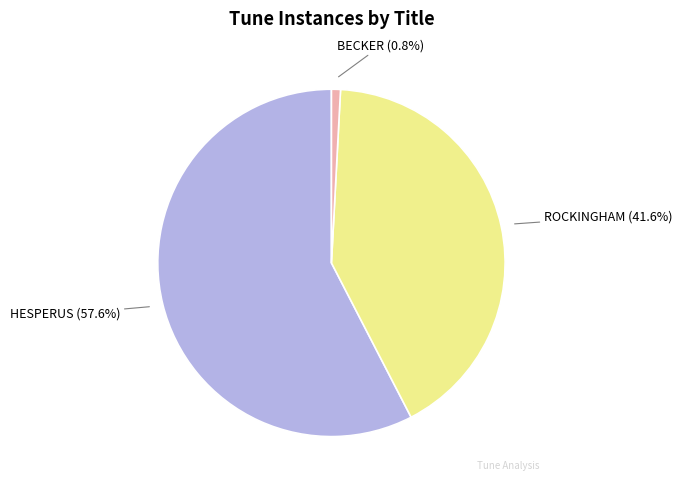

Is there a majority slice in this chart?

Yes